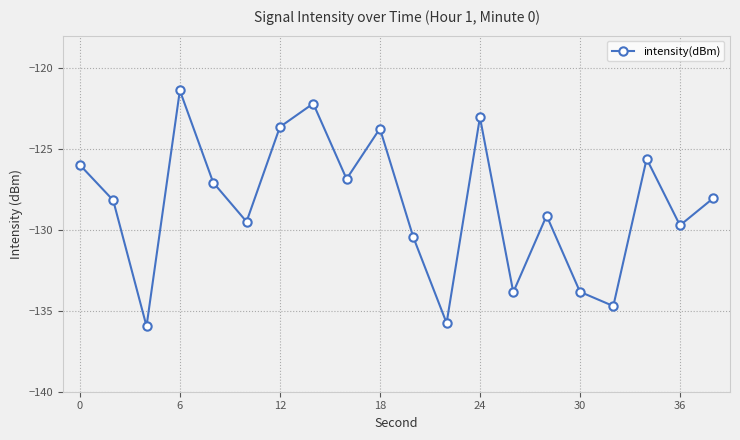

What is the sum of all values?

-2568.6